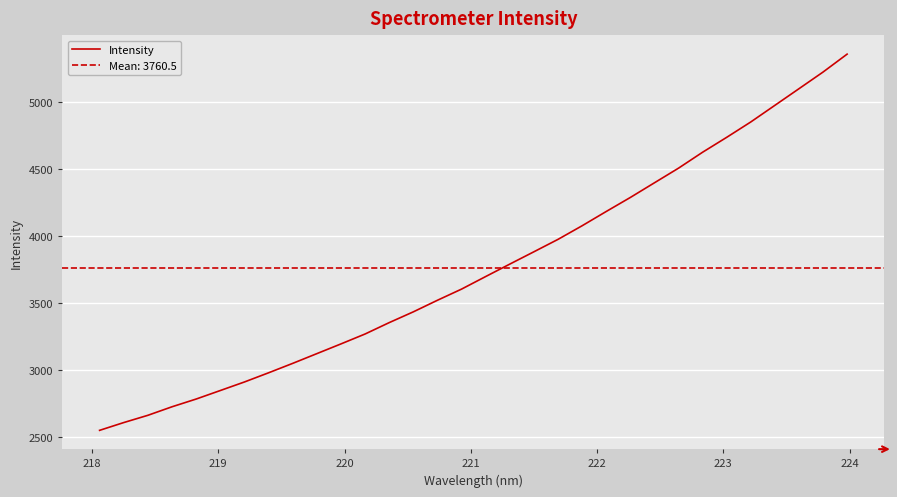

What is the minimum value for Intensity?

2552.8